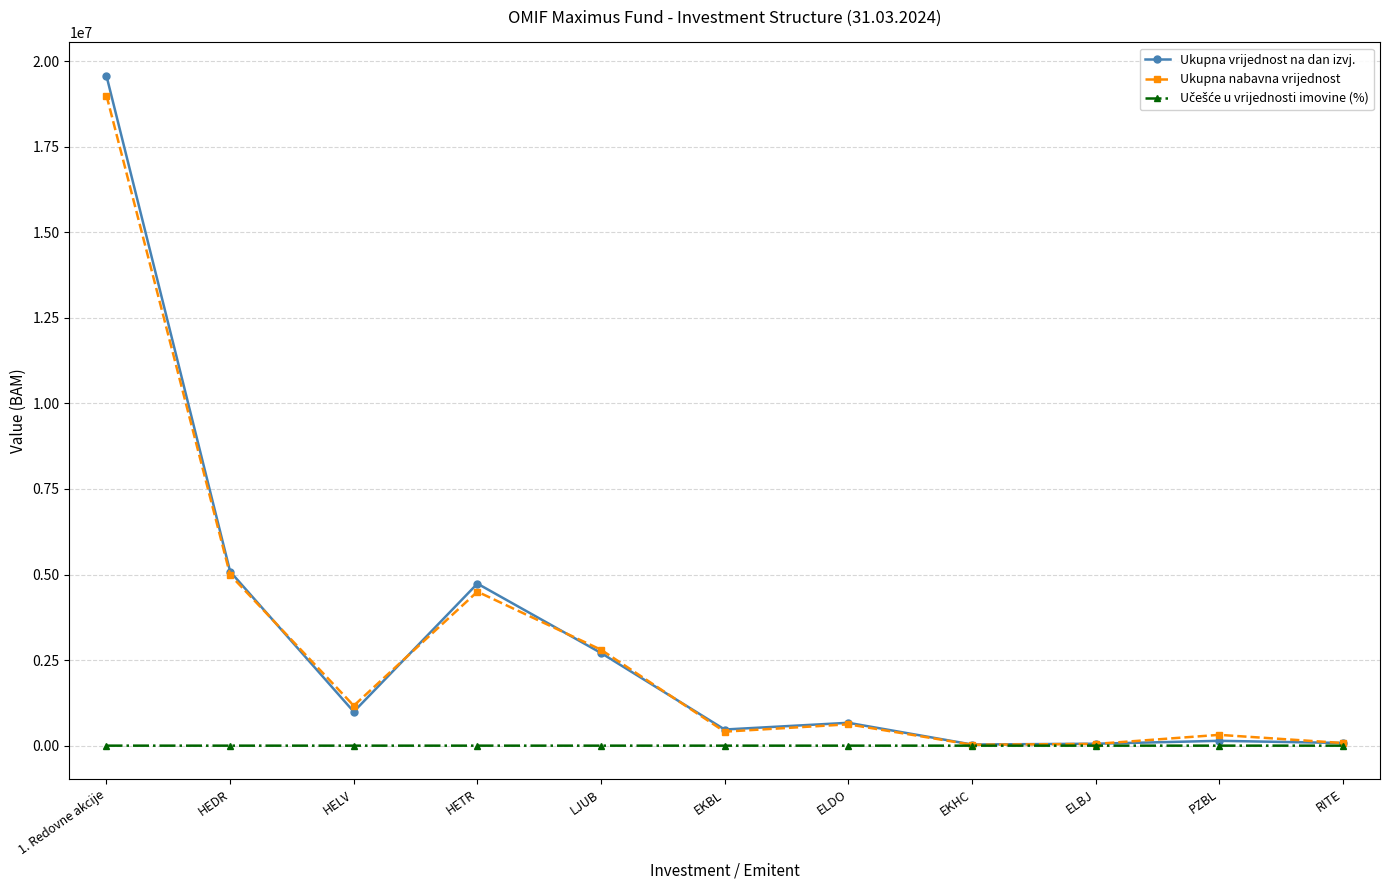

Where is Ukupna vrijednost na dan izvj. nearest to the value 9800114?

HEDR